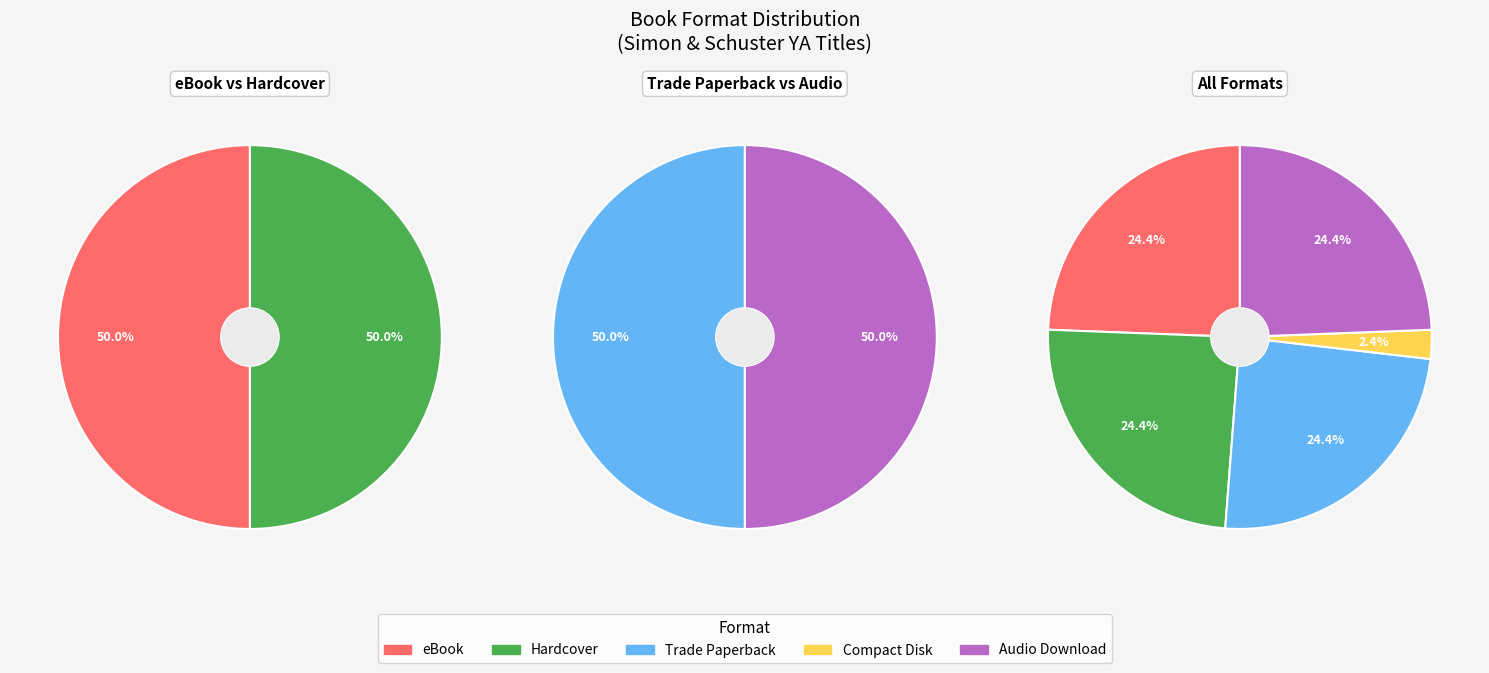

What percentage is the Compact Disk slice, to the nearest percent?

2%